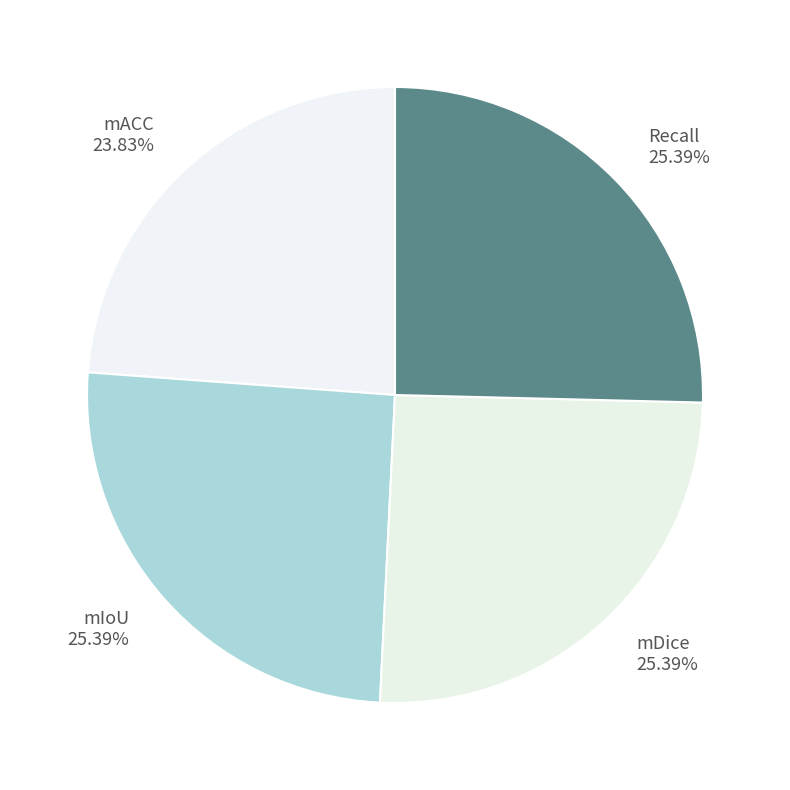

Is there a majority slice in this chart?

No